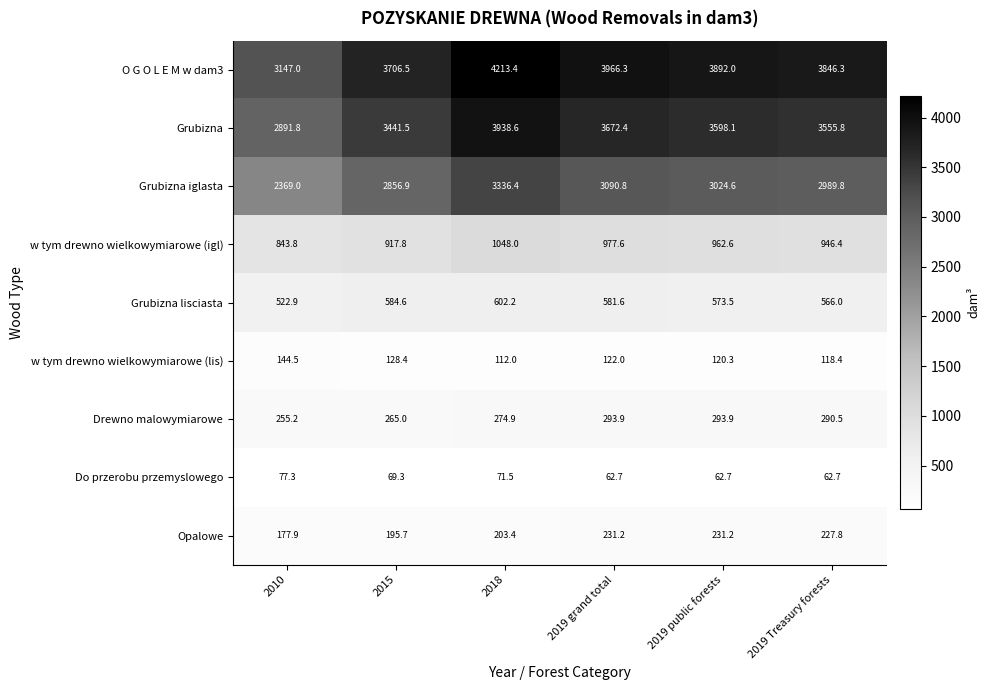

What is the maximum value shown in the chart?

4213.4